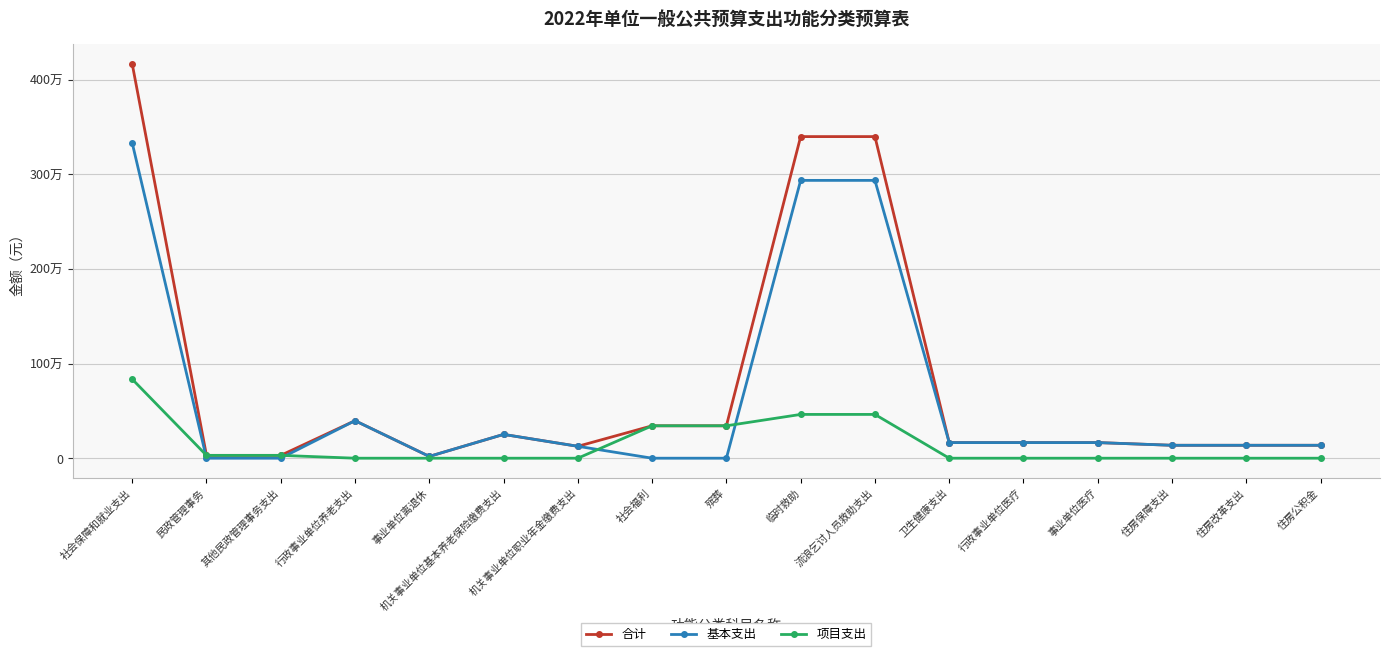

What are all the series names shown in the legend?

合计, 基本支出, 项目支出